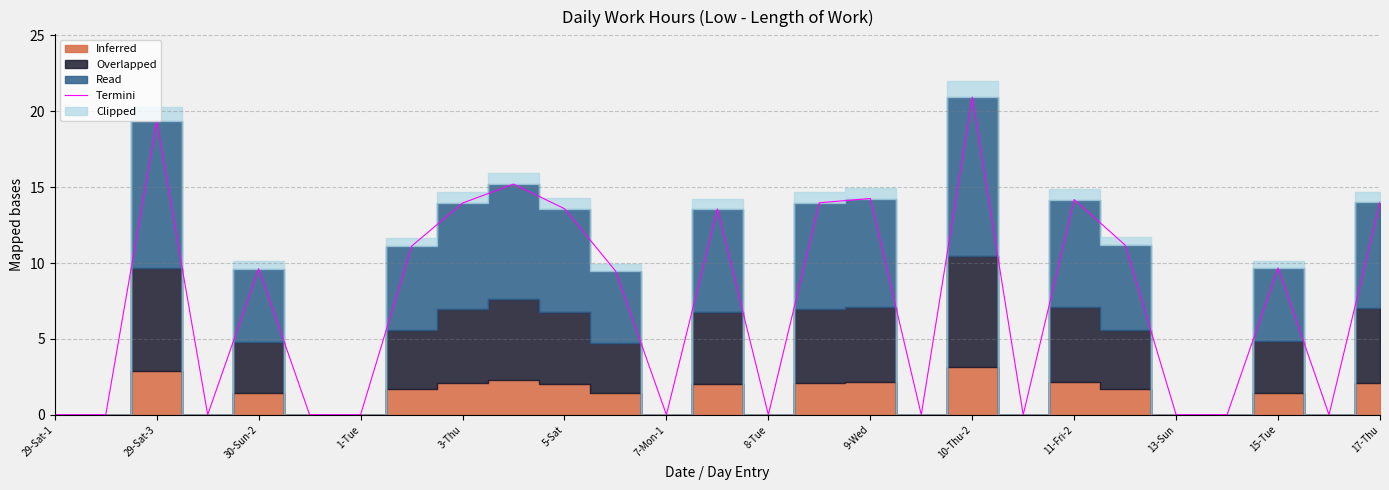

At which label does Termini reach its peak?

10-Thu-2